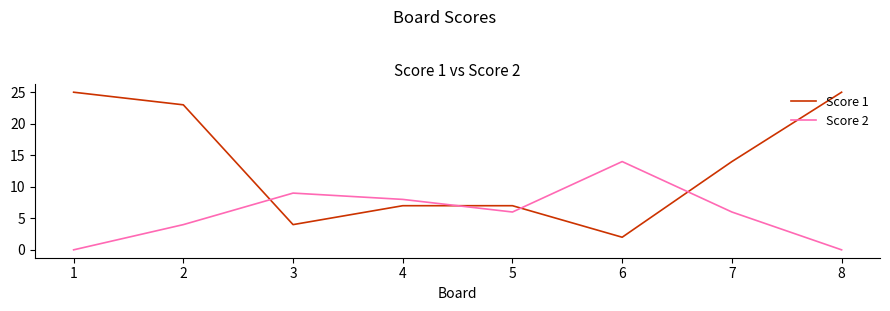

Reading left to right, extract all data points from this chart.

Score 1: 25	23	4	7	7	2	14	25
Score 2: 0	4	9	8	6	14	6	0